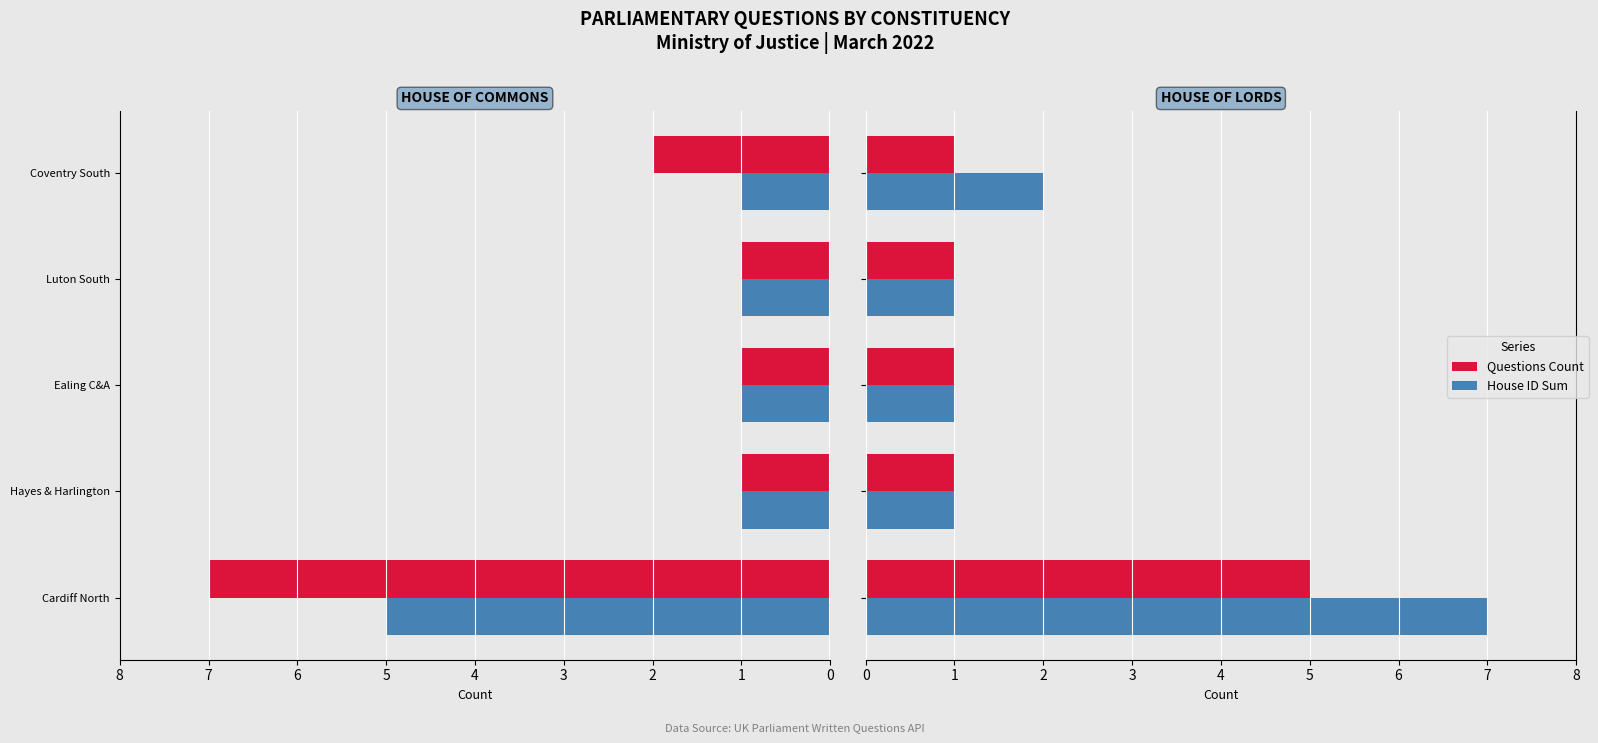

Is it true that Questions Count equals 0 at Coventry South?

False